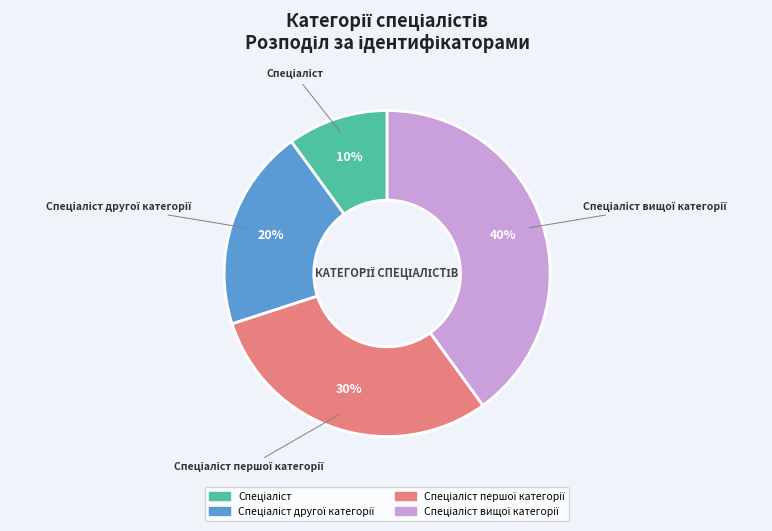

To the nearest percent, what is the average slice percentage?

25%